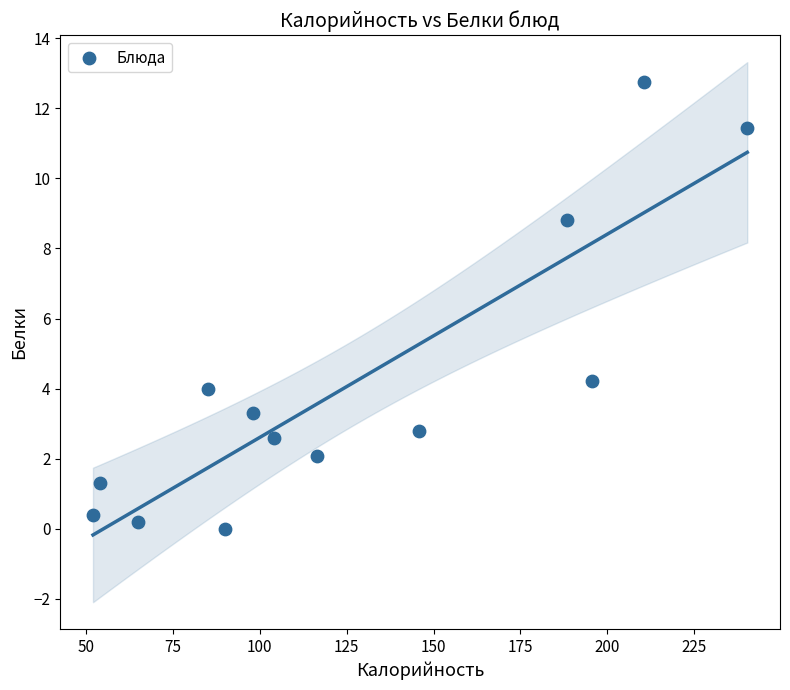

What Y value in the scatter plot is closest to 6?

4.2